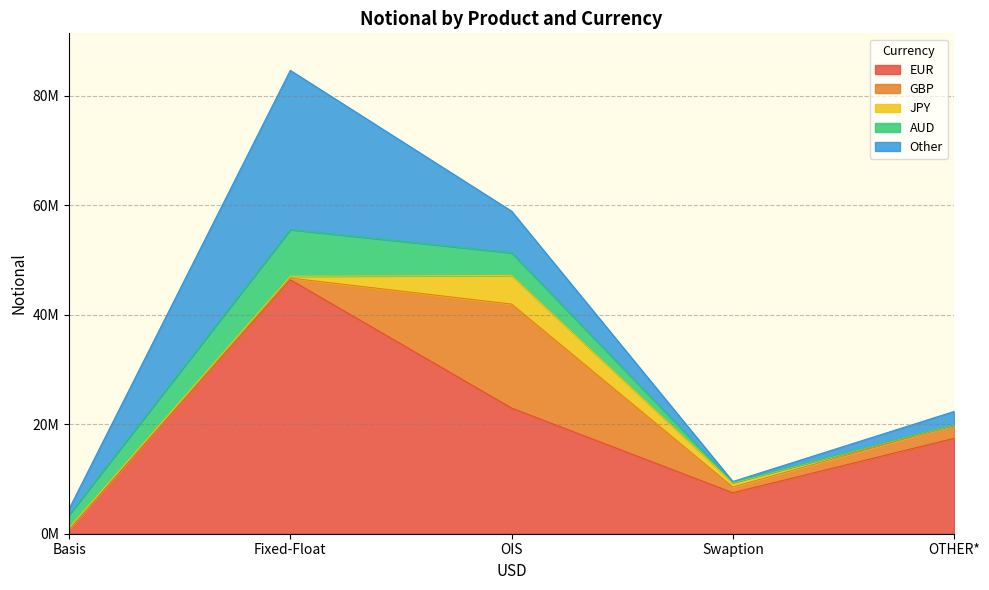

What is the difference between the maximum and minimum values in the Other series?

28949082